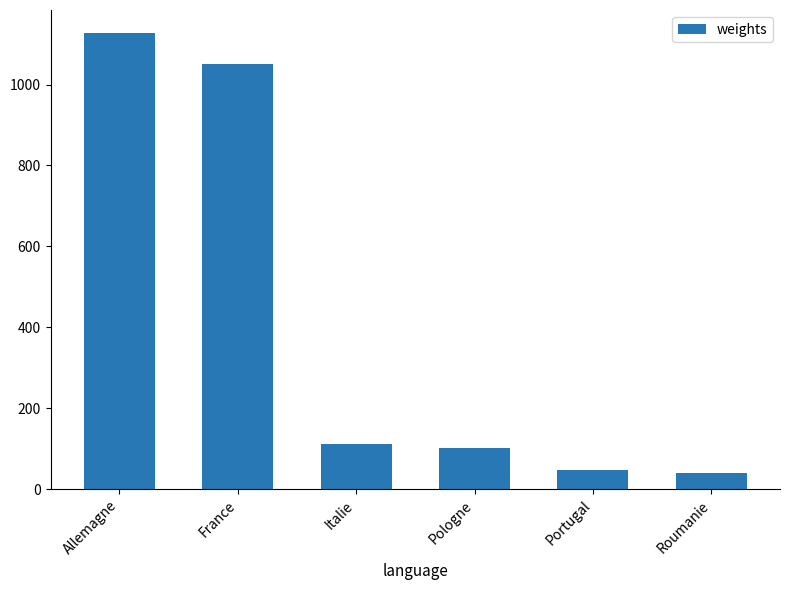

How many bars are there in total?

6